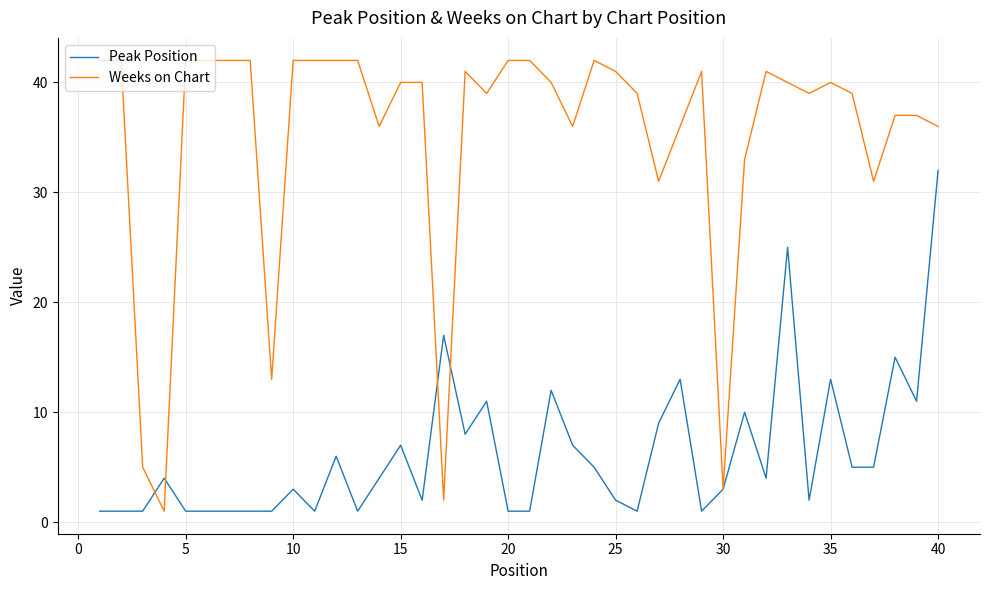

Which series has the widest spread of values?

Weeks on Chart